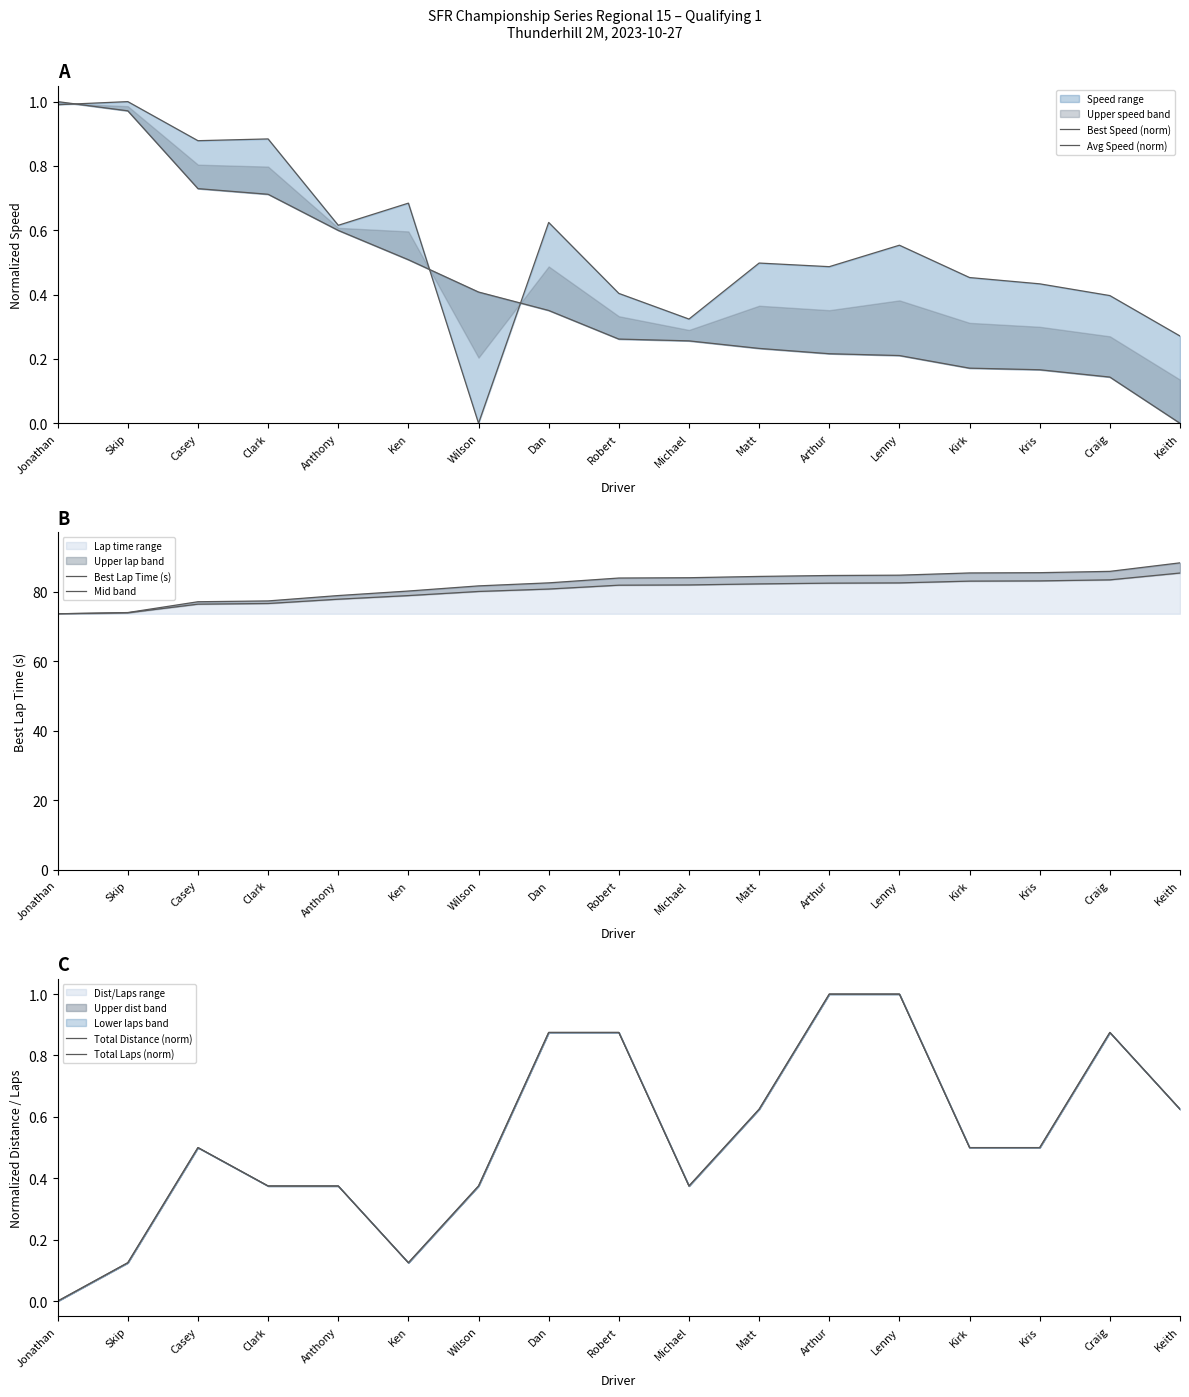

At which category does the chart reach its peak across all series?

Keith